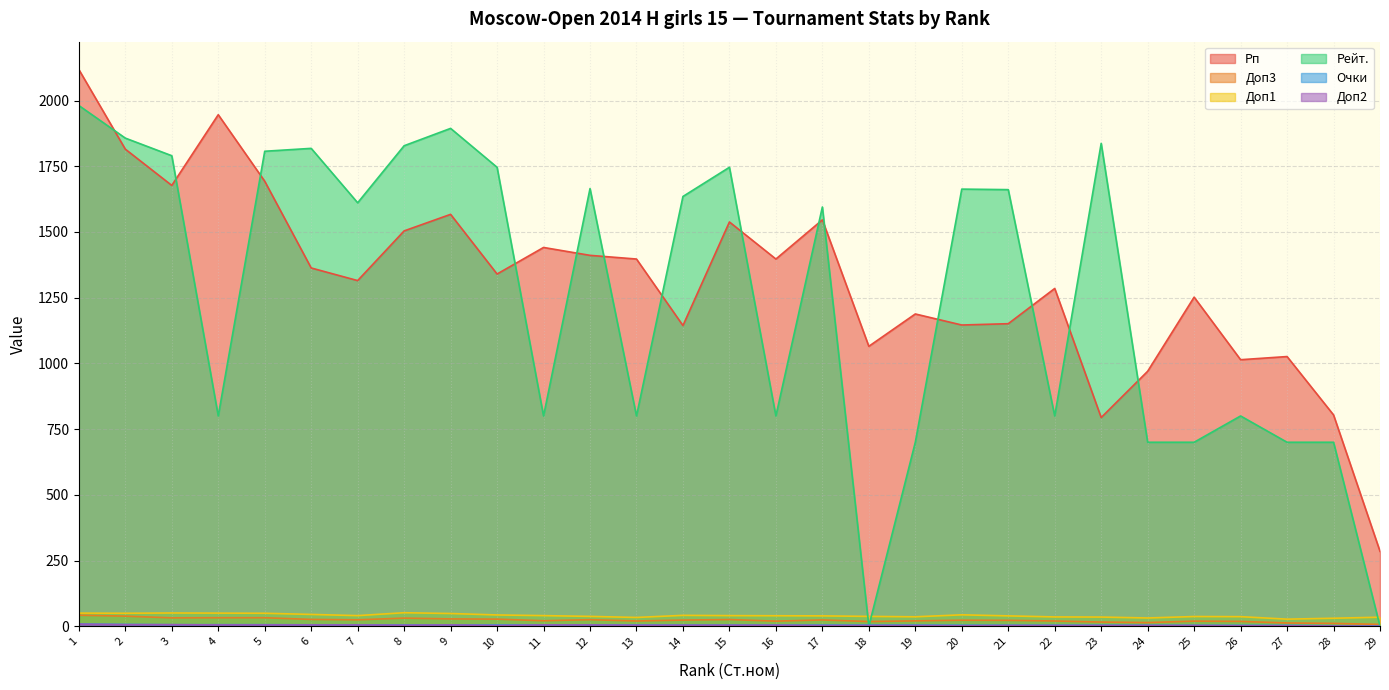

How many data points in Рейт. are less than 1611?

14